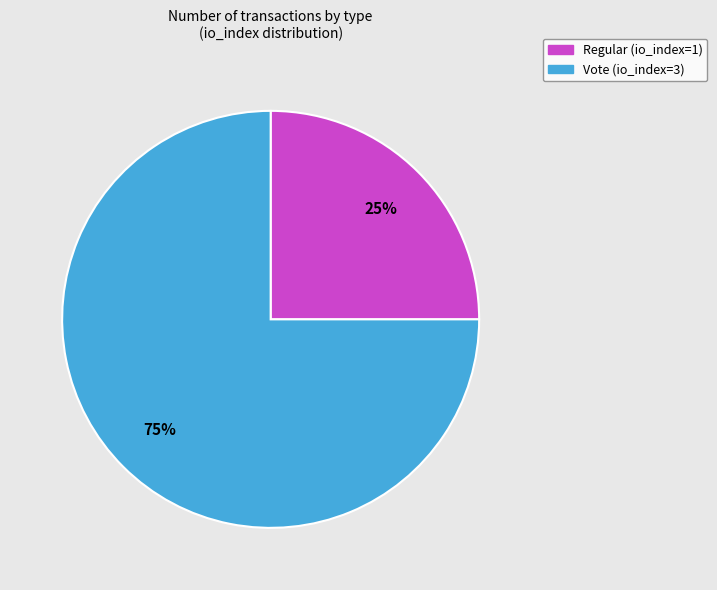

To the nearest percent, what is the difference between the Regular (io_index=1) and Vote (io_index=3) slice percentages?

50%